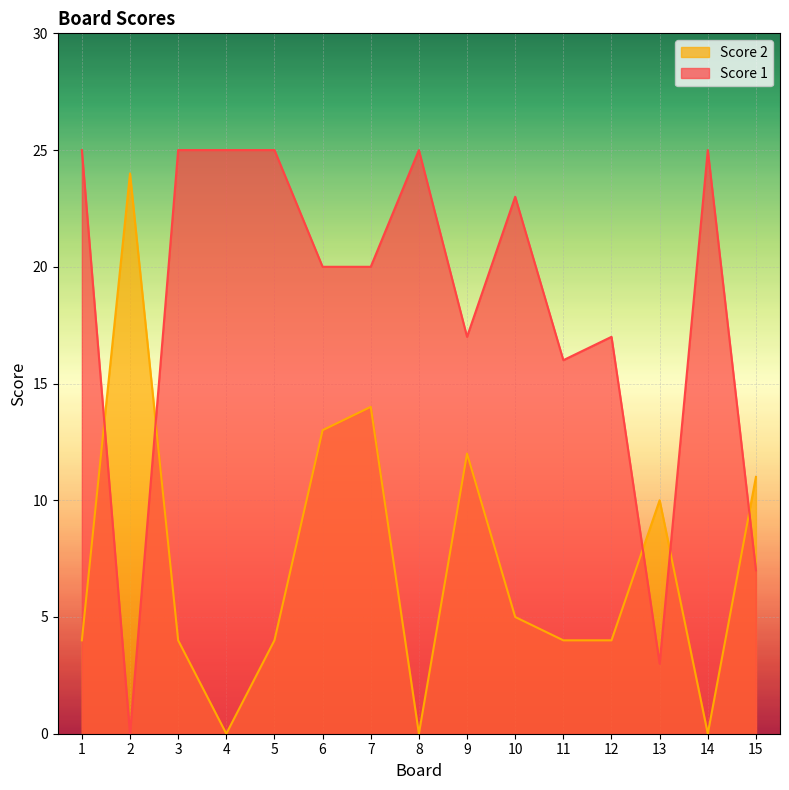

Which series changed the most between 11 and 13?

Score 1